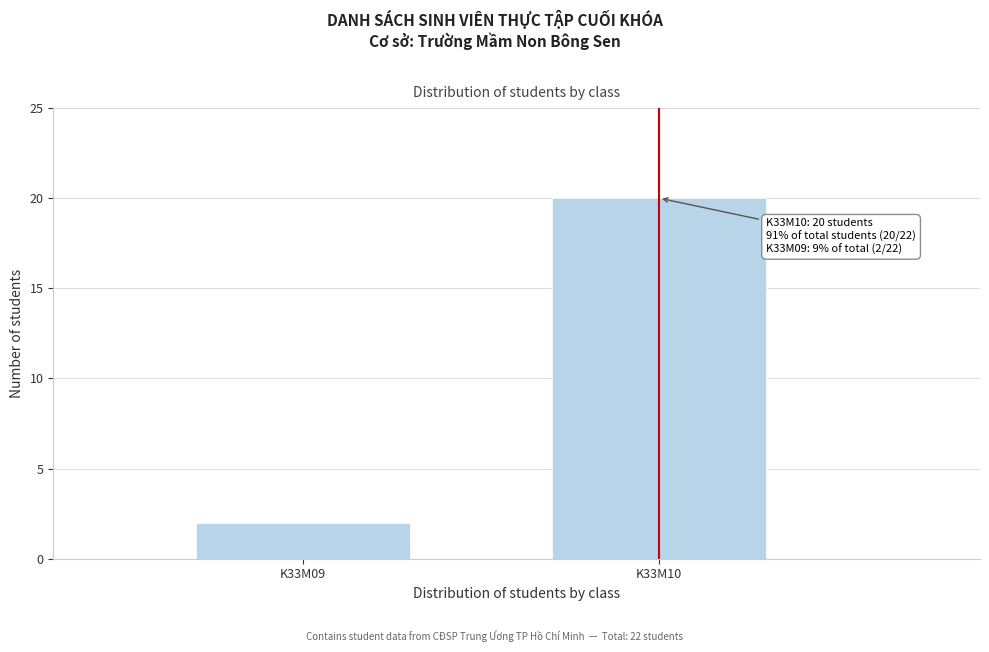

Reading left to right, list all the values displayed in this chart.

2	20